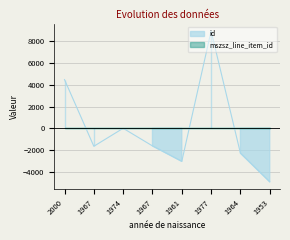

Where does the data first go above -1602?

2000